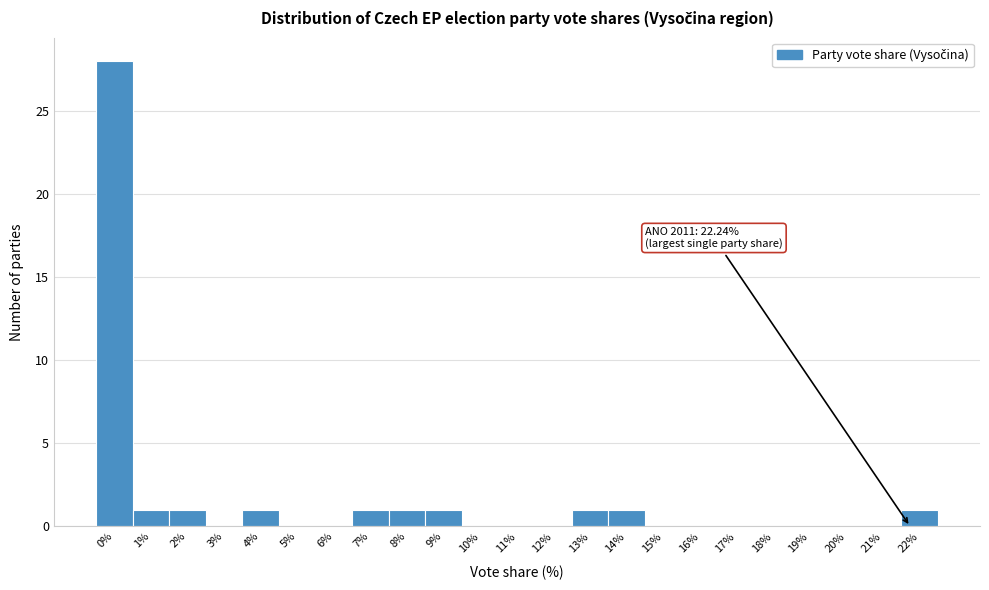

Reading right to left, list all the values displayed in this chart.

22%=1	21%=0	20%=0	19%=0	18%=0	17%=0	16%=0	15%=0	14%=1	13%=1	12%=0	11%=0	10%=0	9%=1	8%=1	7%=1	6%=0	5%=0	4%=1	3%=0	2%=1	1%=1	0%=28